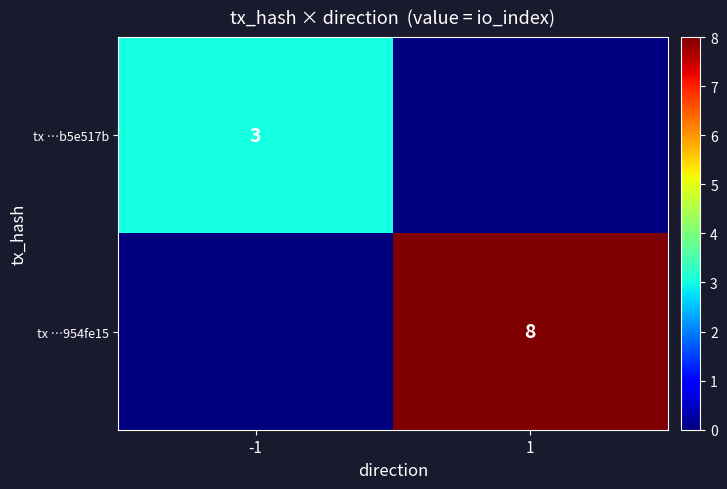

The tx …954fe15 series shows 4 at 1. True or false?

False